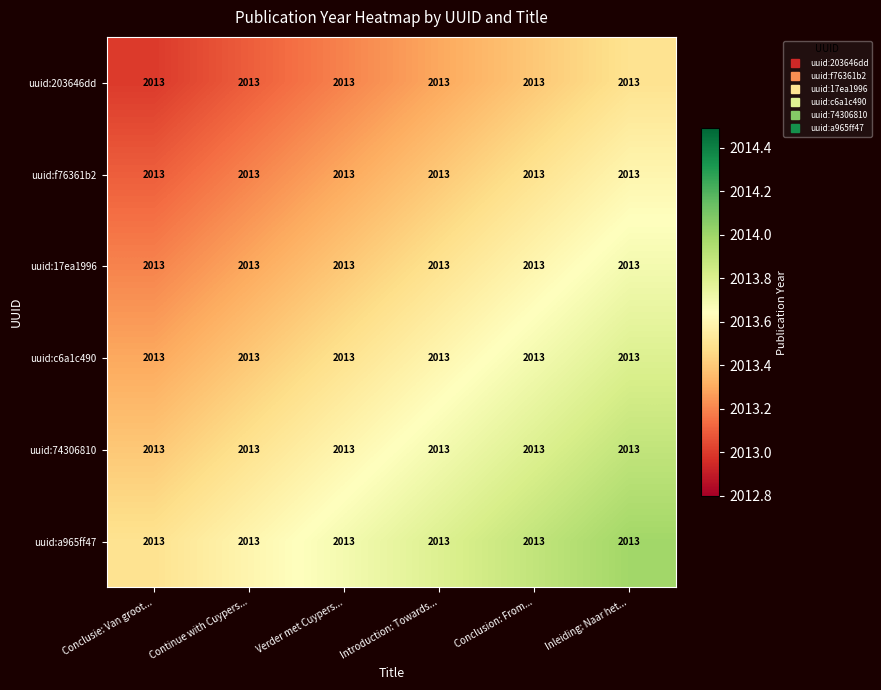

Rank the series at Conclusie: Van groot... from highest to lowest value.

uuid:a965ff47, uuid:74306810, uuid:c6a1c490, uuid:17ea1996, uuid:f76361b2, uuid:203646dd